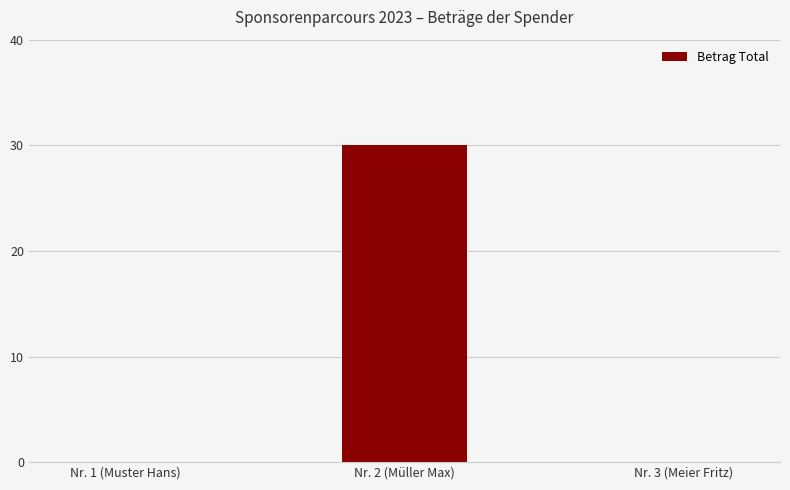

At which category does the chart reach its peak across all series?

Nr. 2 (Müller Max)